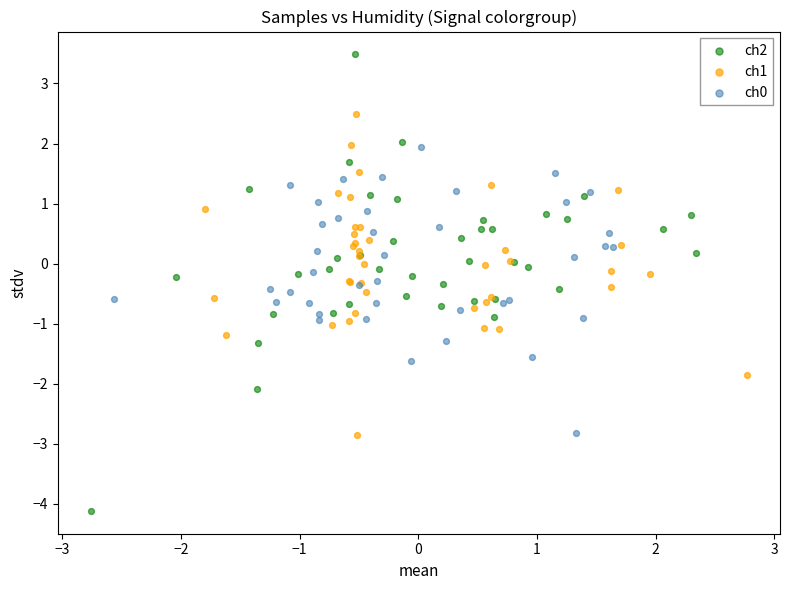

Which series has the largest Y range (max minus min)?

ch2